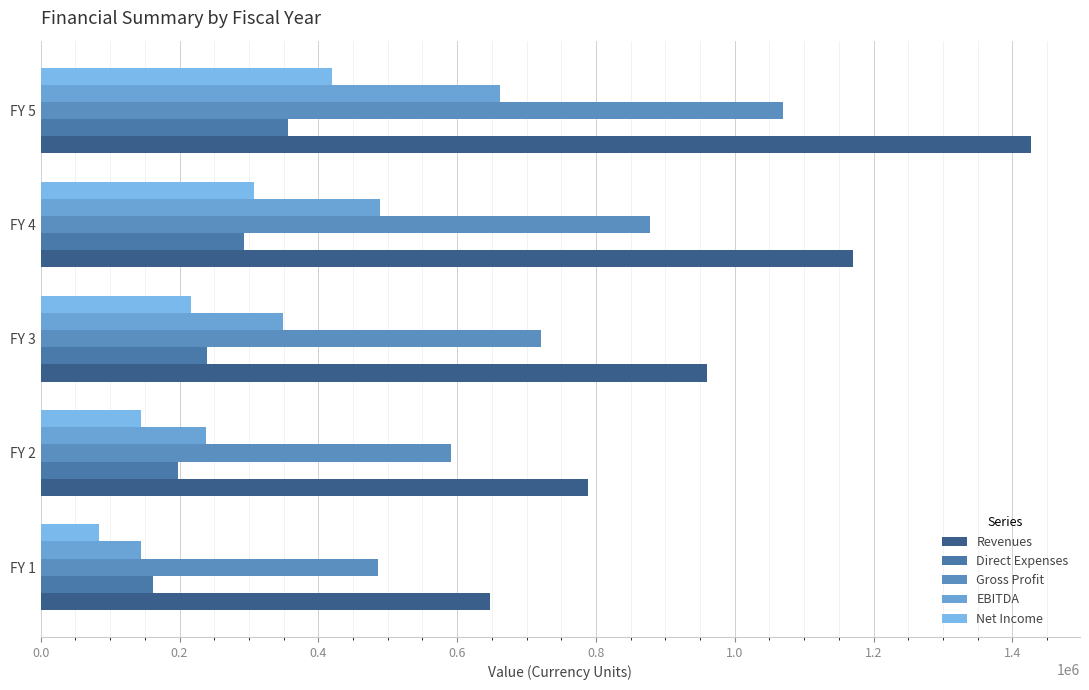

What is the difference between the maximum and second lowest values in the Gross Profit series?

478230